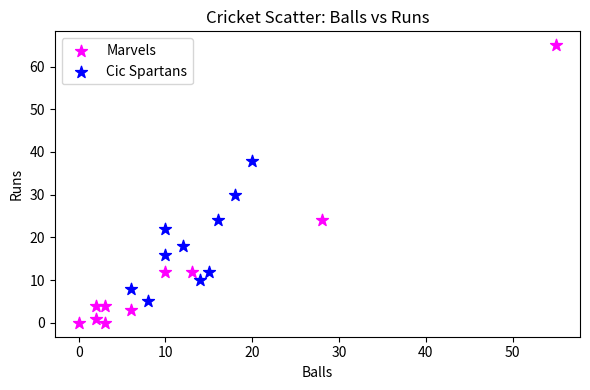

What are all the series names shown in the legend?

Marvels, Cic Spartans